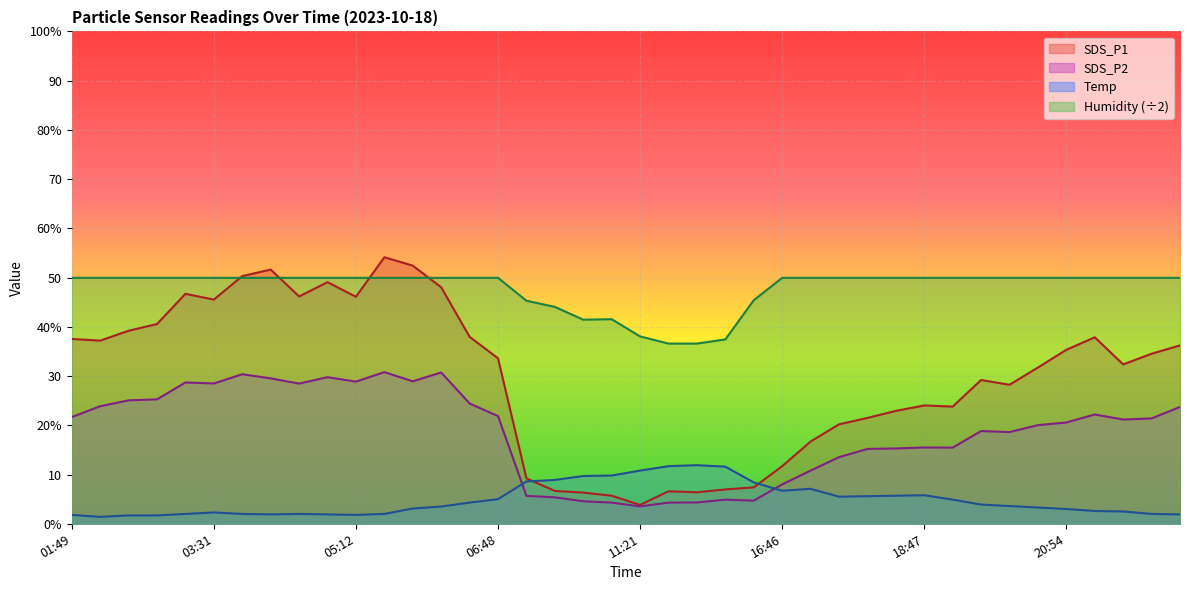

What is the label of the 27th point from the right?

06:02